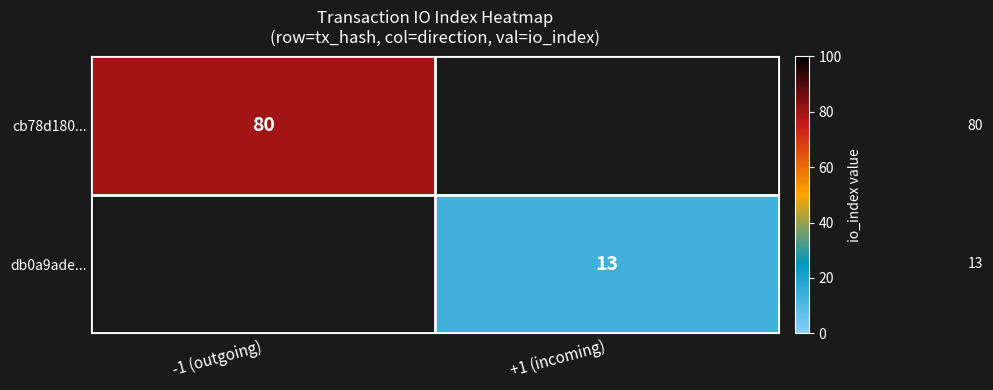

The cb78d180... series shows 109 at -1 (outgoing). True or false?

False